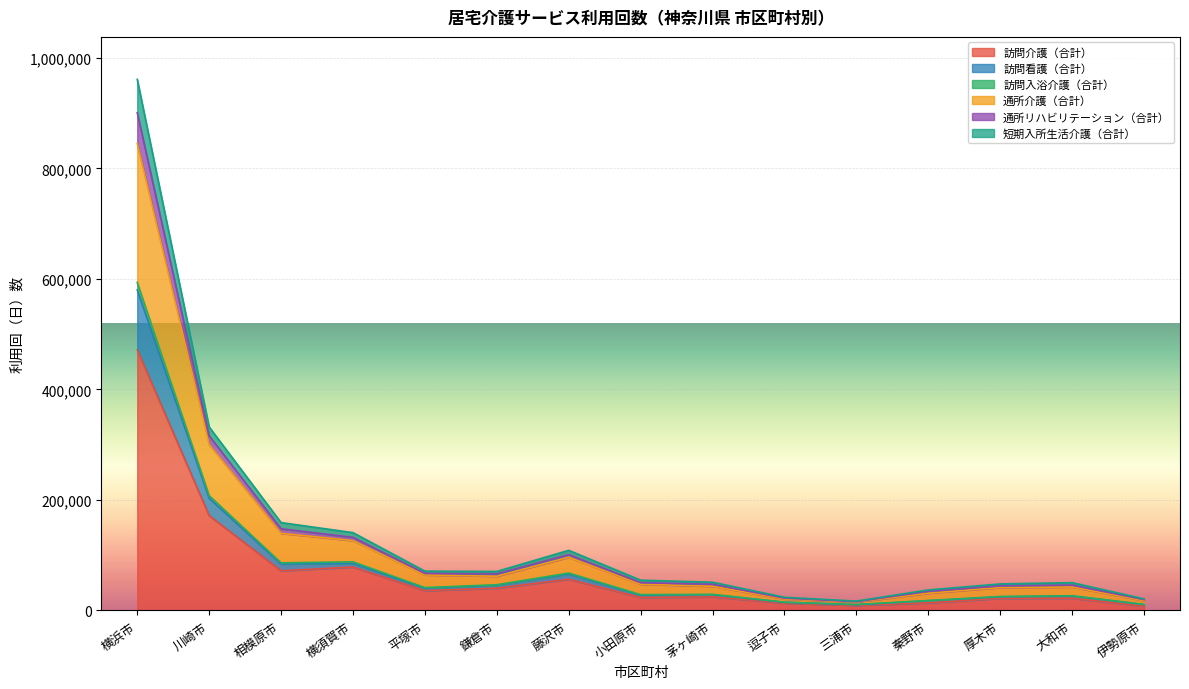

Which category has the highest value in the 訪問介護（合計） series?

横浜市